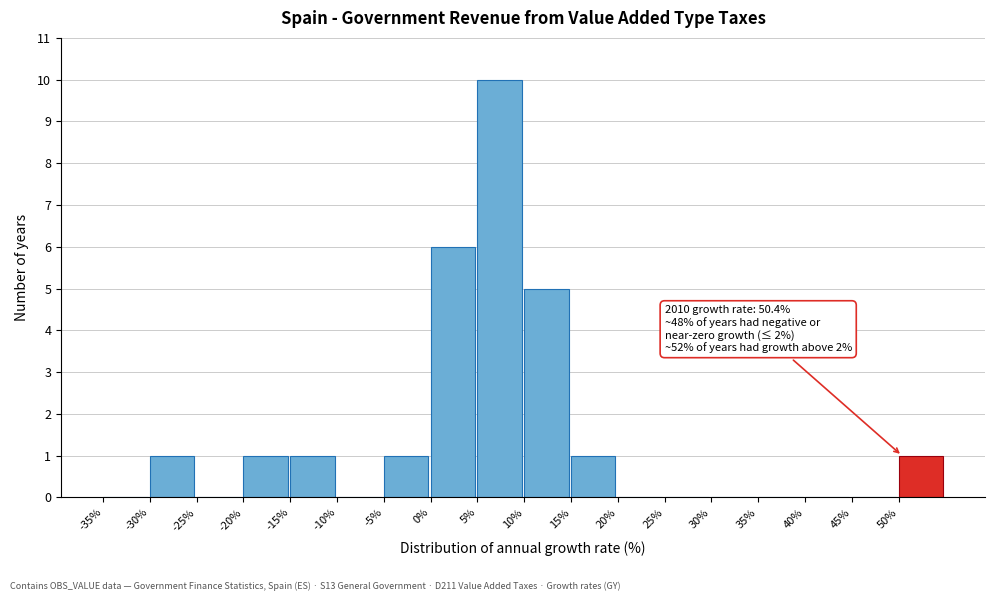

Which range on the x-axis has the tallest bar?

5 to 10